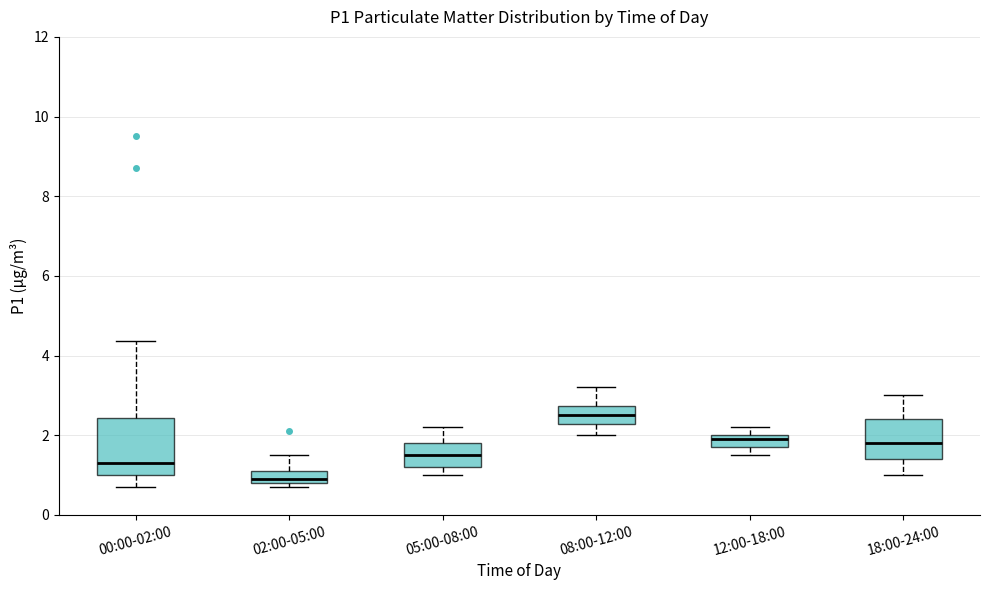

Reading left to right, read every box against the y-axis: the position of its median line, the range the box covers, and the ends of its whiskers. The values are not printed on the chart, so give them approximately, as read against the axis.

00:00-02:00: median 1.4, box 1.0 to 2.4, whiskers 0.8 to 4.4
02:00-05:00: median 1.0, box 0.8 to 1.2, whiskers 0.8 (just below the box's lower edge) to 1.6
05:00-08:00: median 1.6, box 1.2 to 1.8, whiskers 1.0 to 2.2
08:00-12:00: median 2.6, box 2.2 to 2.8, whiskers 2.0 to 3.2
12:00-18:00: median 2.0 (just below the box's upper edge), box 1.8 to 2.0, whiskers 1.6 to 2.2
18:00-24:00: median 1.8, box 1.4 to 2.4, whiskers 1.0 to 3.0